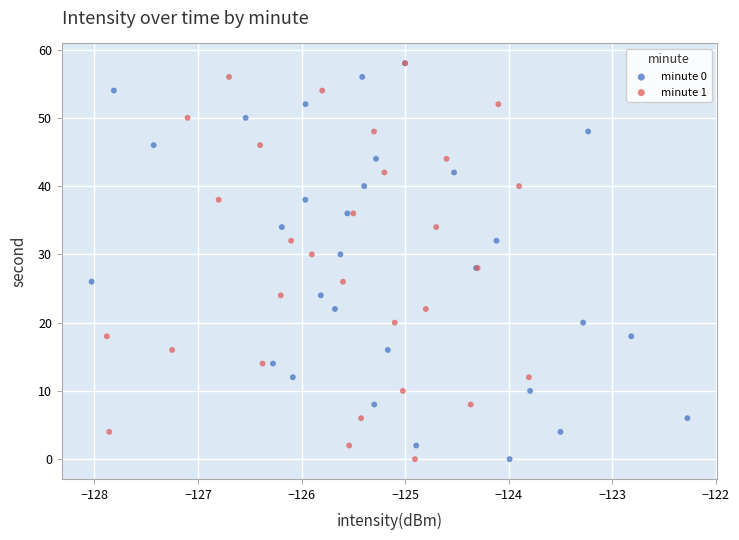

What are all the series names shown in the legend?

minute 0, minute 1